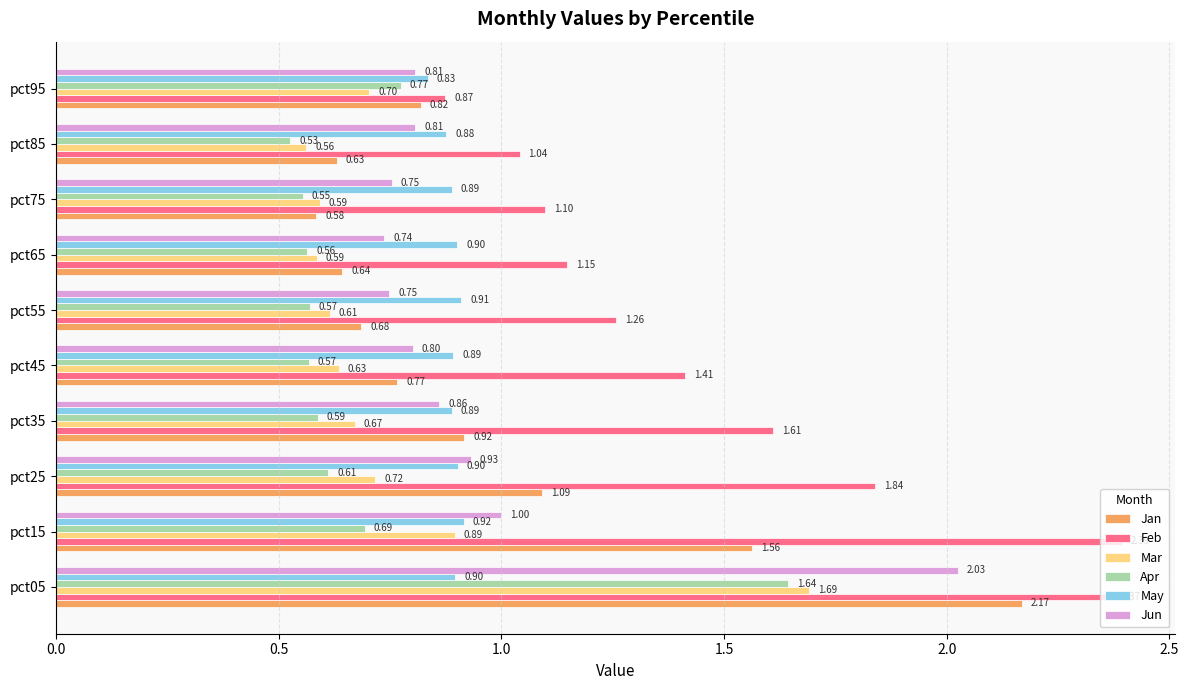

What is the total value across all series at pct95?

4.8